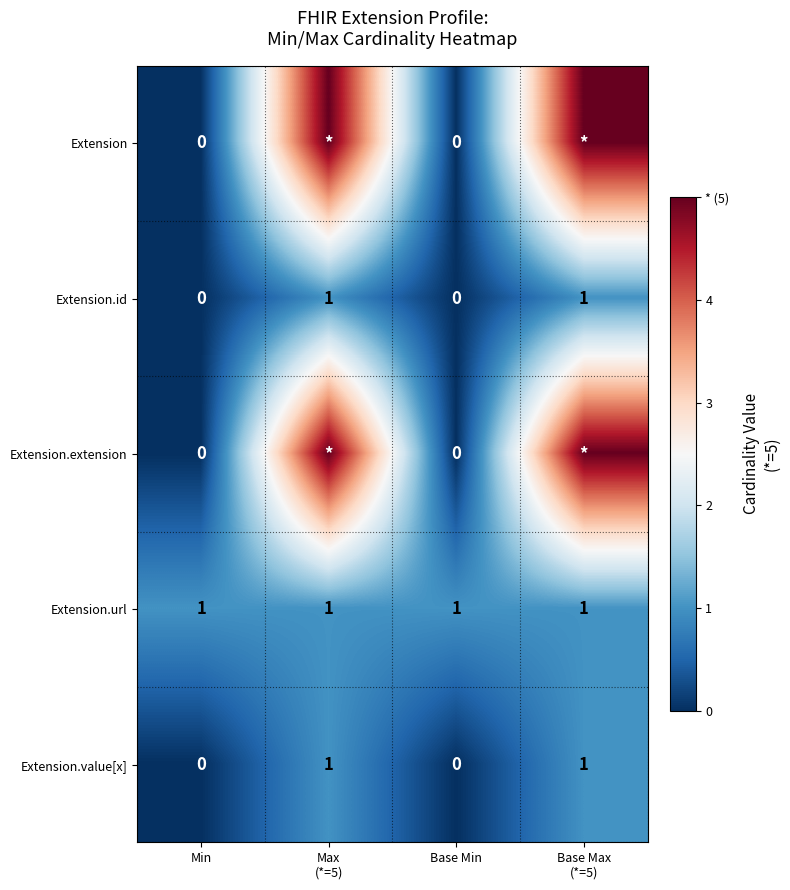

What is the spread (max minus min) of values at Max
(*=5)?

4